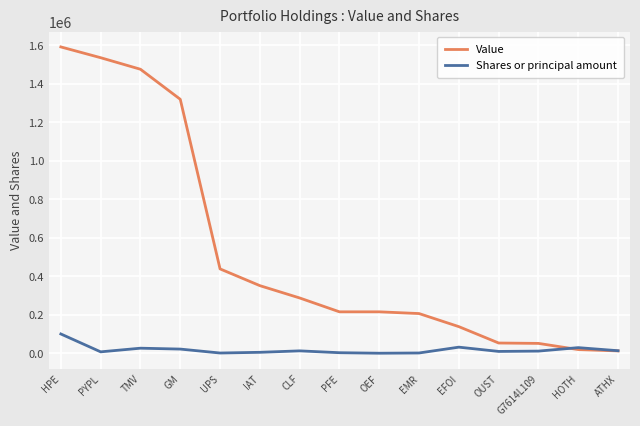

The value of Value at PFE is 287248. True or false?

False